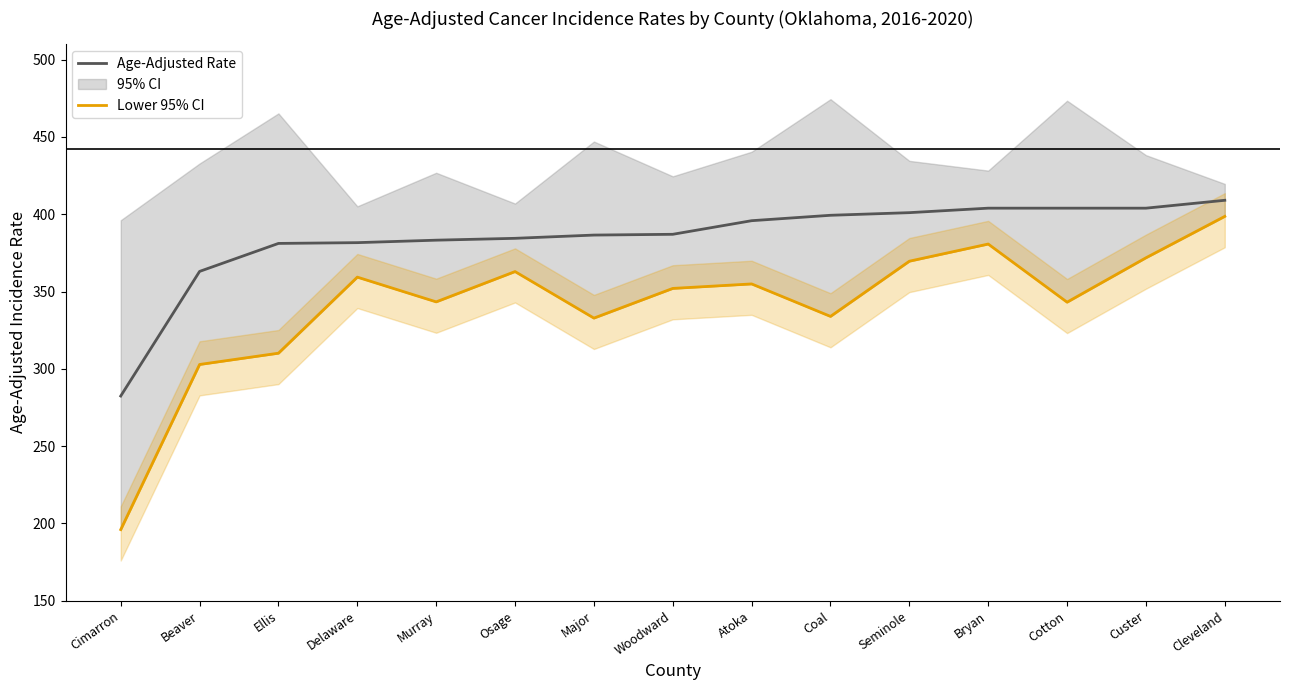

Which series has the largest total across all categories?

Age-Adjusted Rate